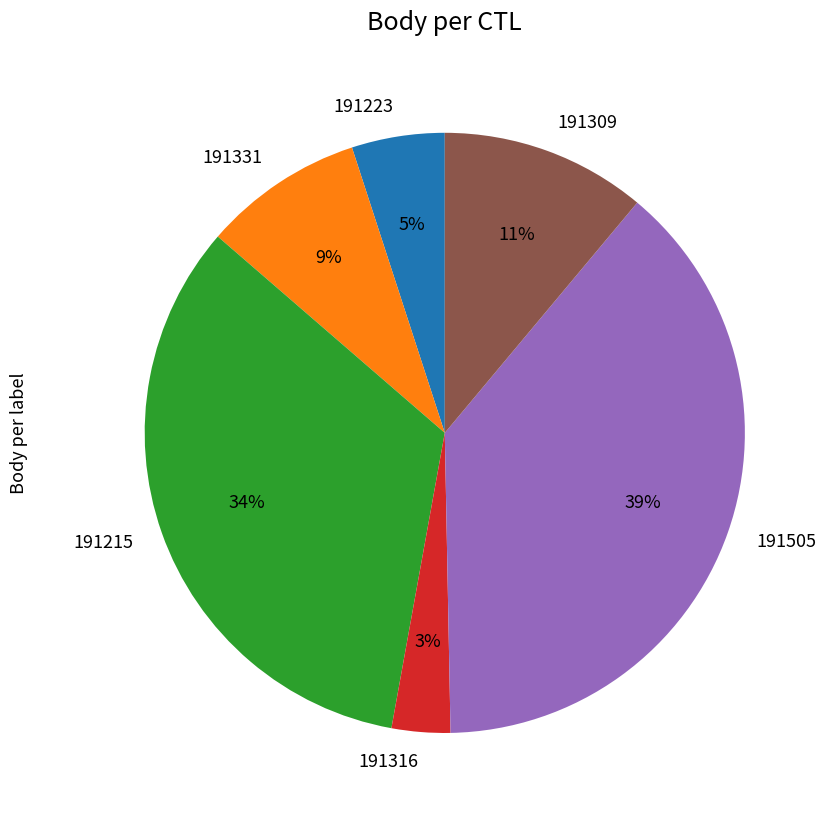

Is 191215 the majority of the pie?

No